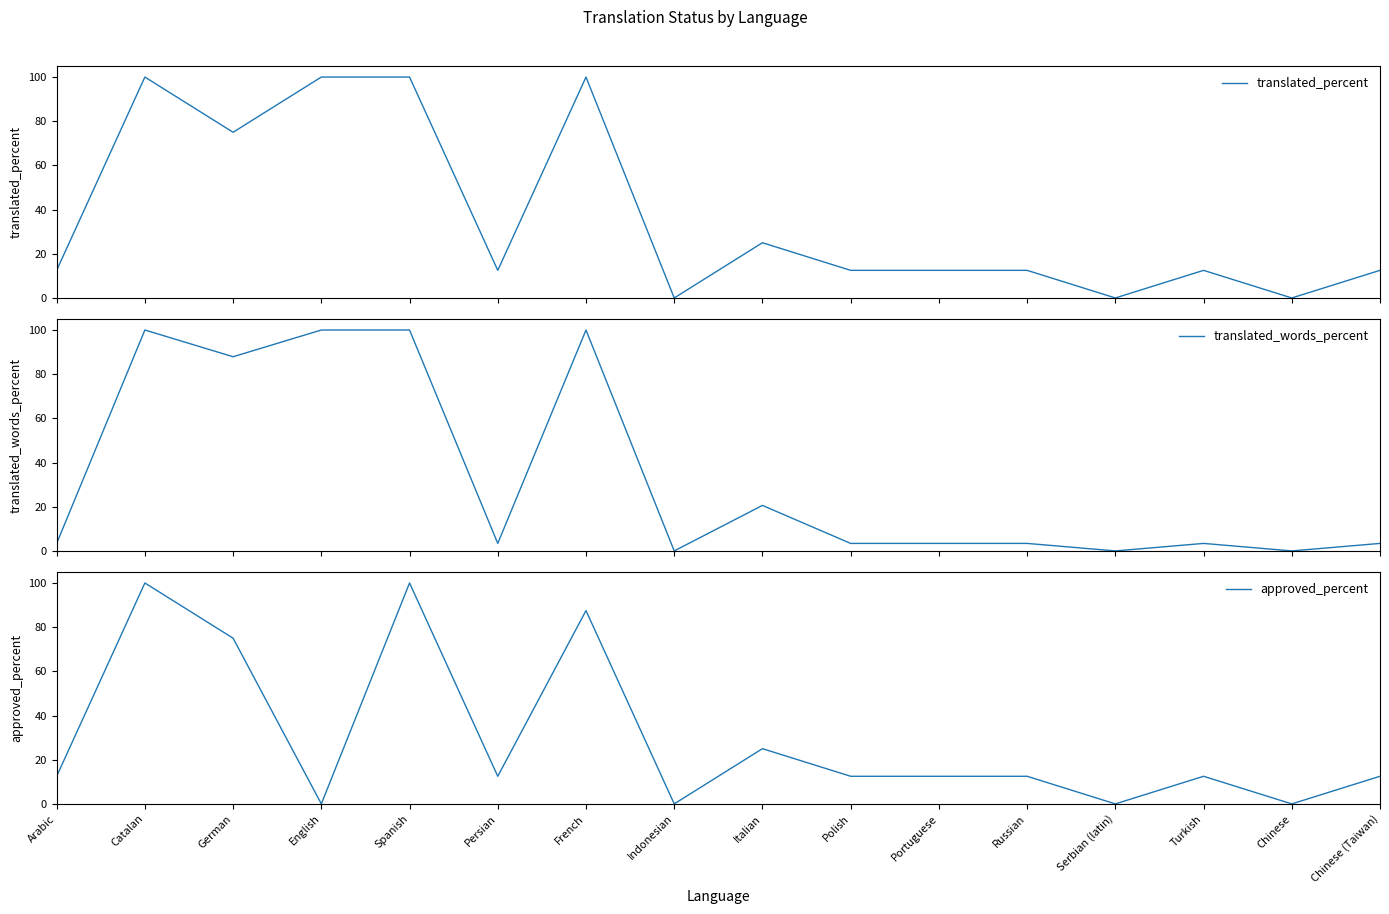

What is the value of the translated_words_percent point at the 1st from the left?

3.4